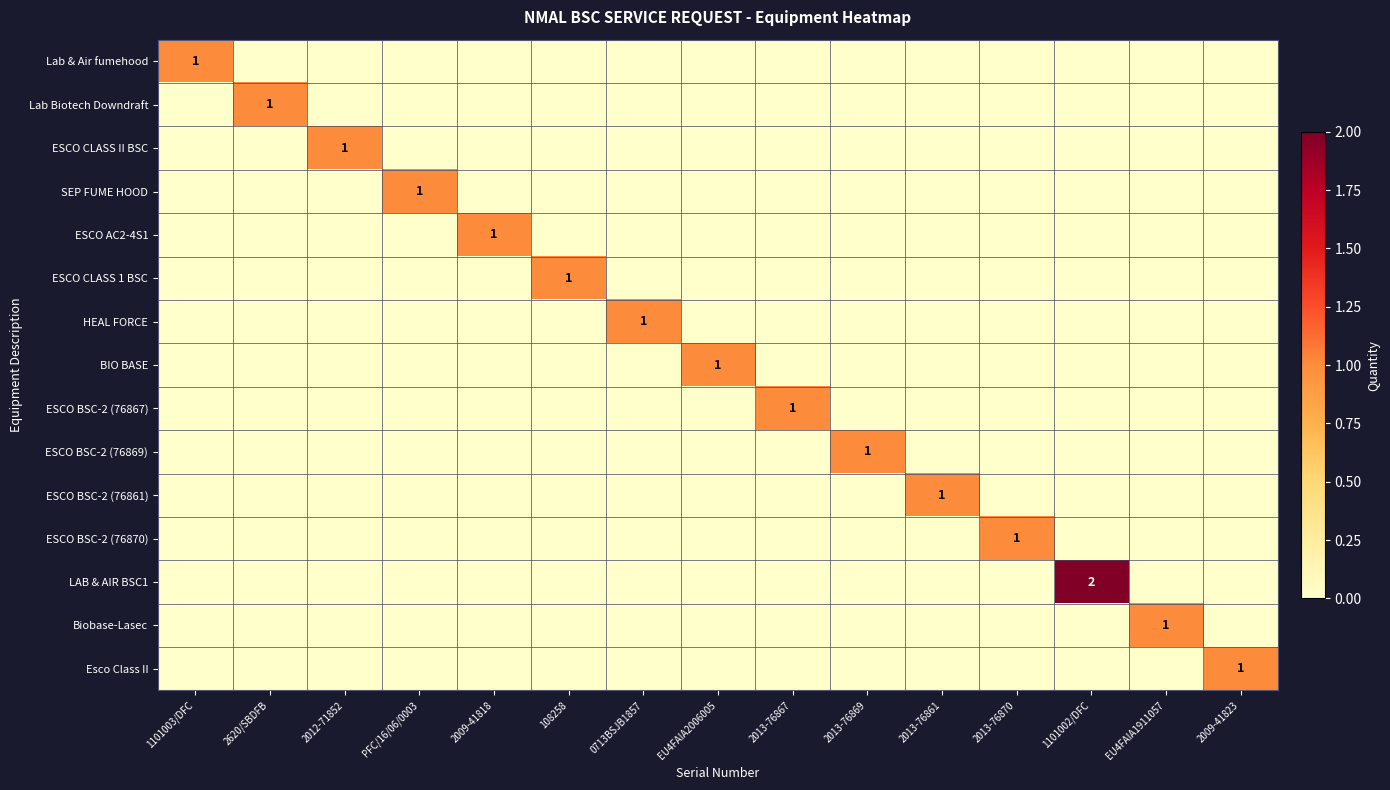

Which label corresponds to the largest value in the chart?

1101002/DFC